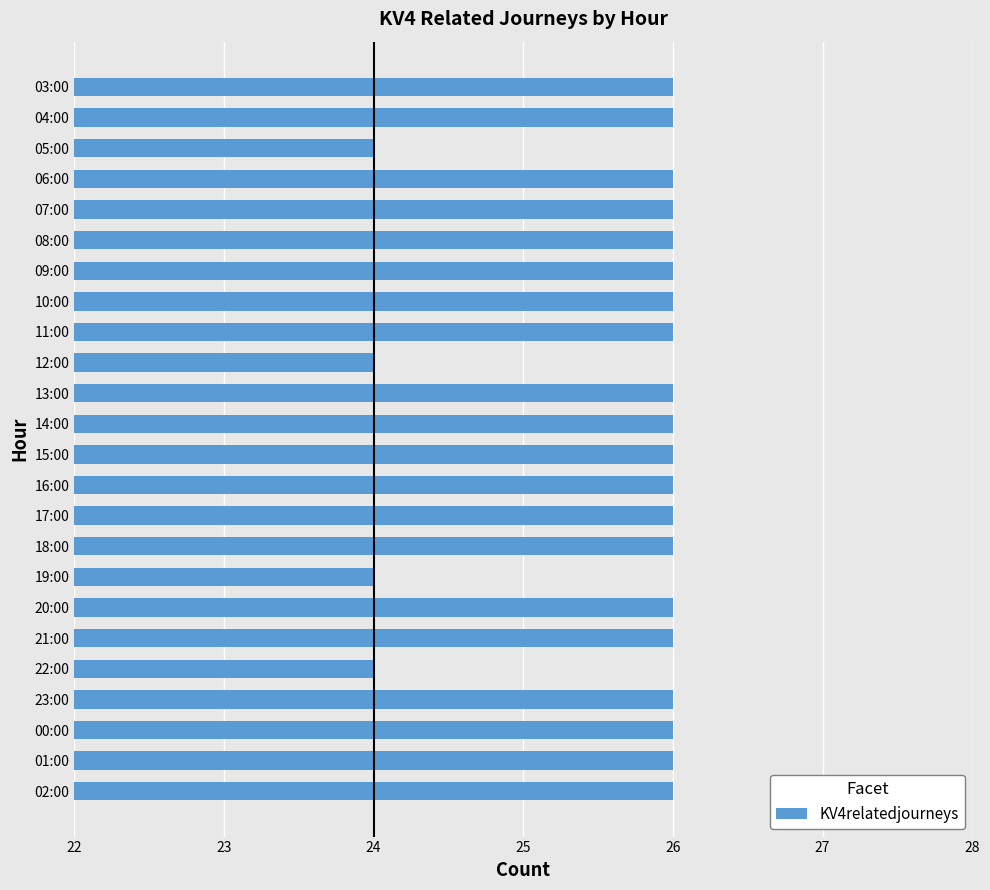

Count the values in the range 26 to 27.

20